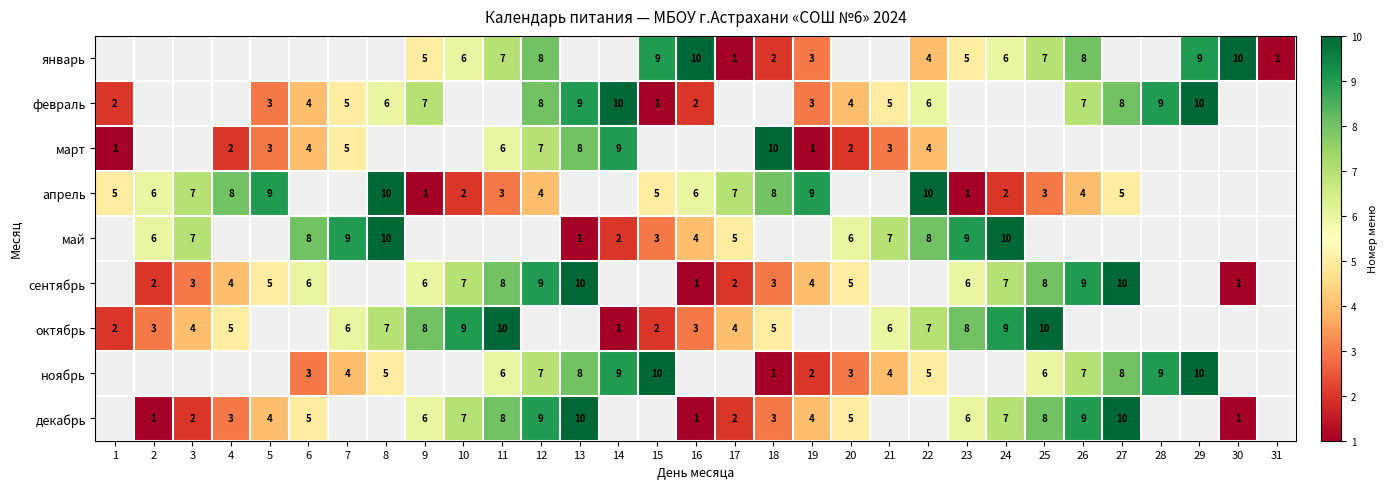

The май series shows 6 at 20. True or false?

True